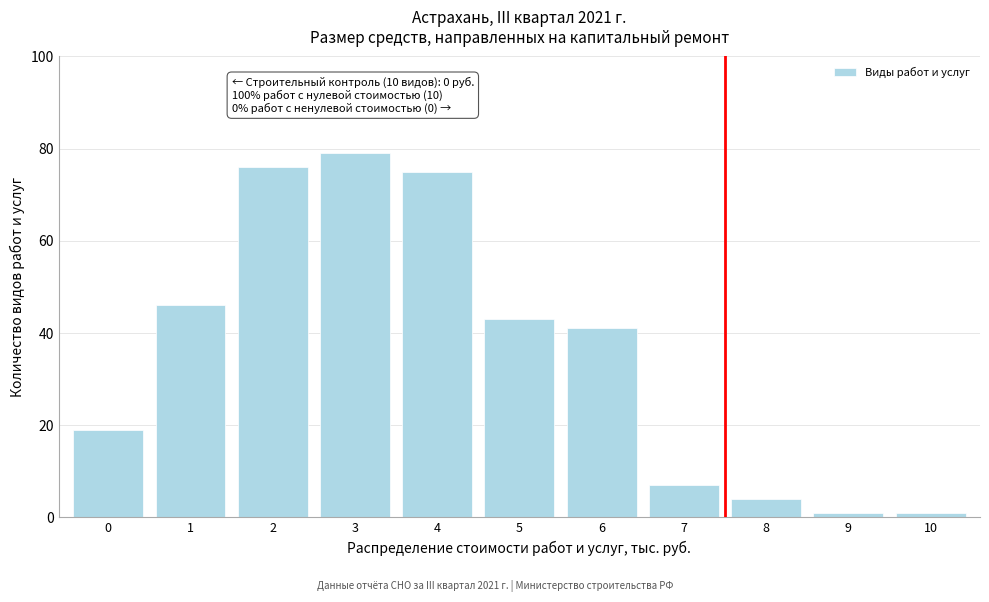

Reading left to right, extract all data points from this chart.

0=19	1=46	2=76	3=79	4=75	5=43	6=41	7=7	8=4	9=1	10=1